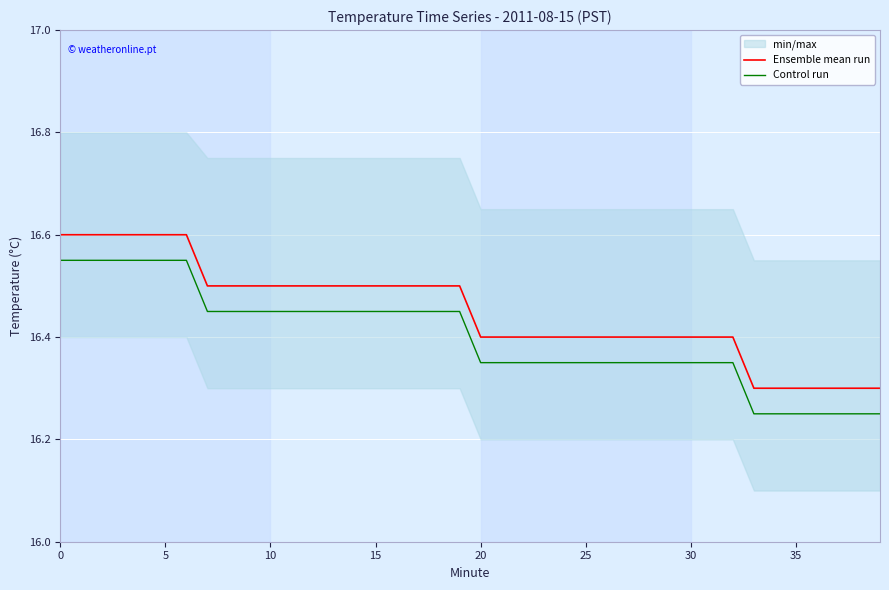

Count the Ensemble mean run values in the range 16 to 17.

40